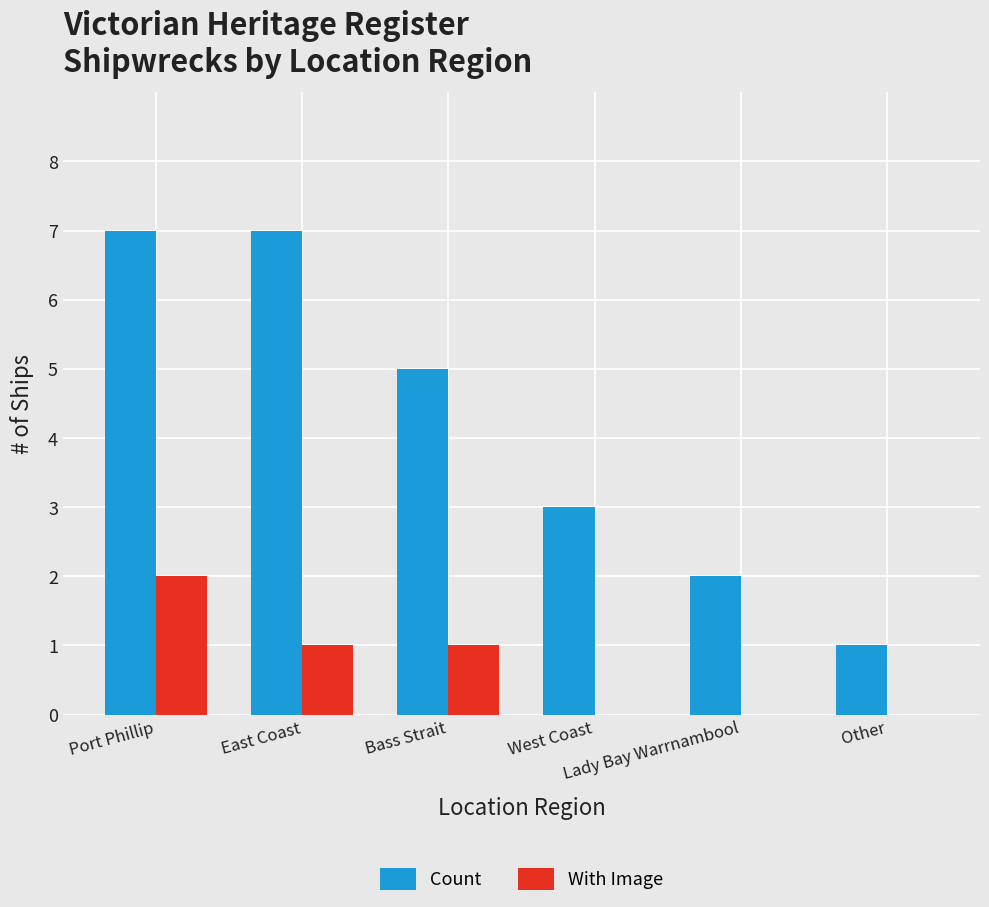

What is the greatest value displayed?

7